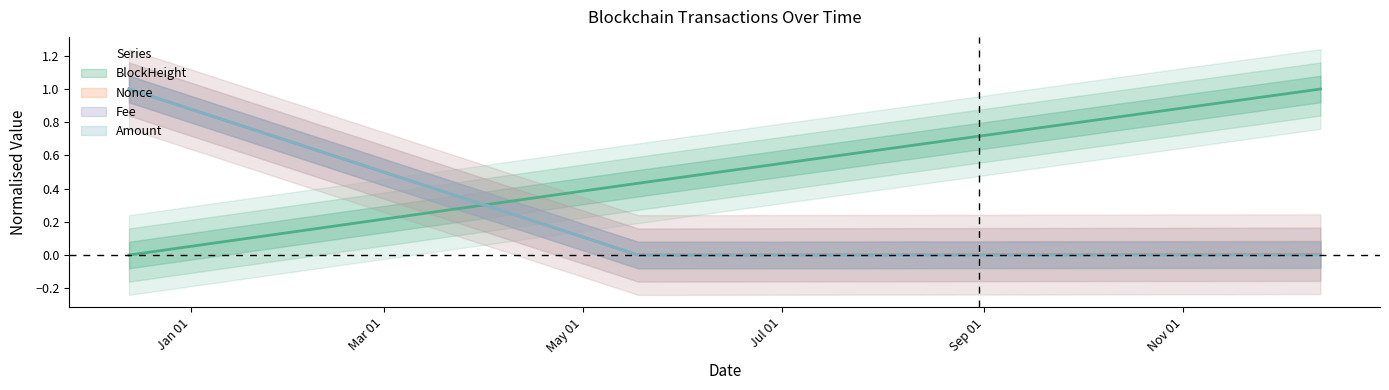

Which series has the largest total across all categories?

BlockHeight